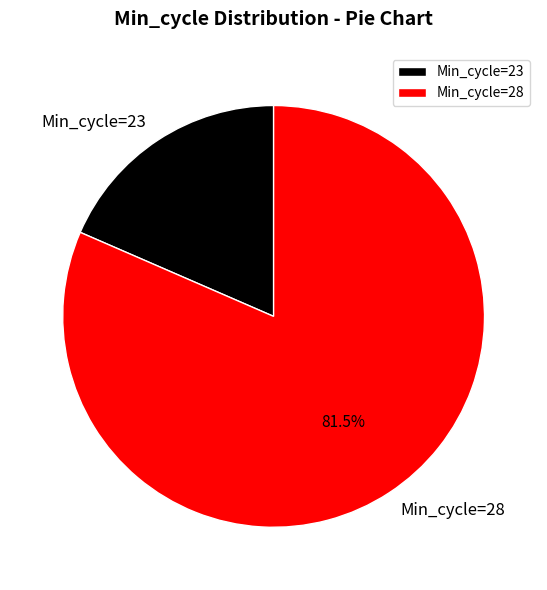

Between Min_cycle=23 and Min_cycle=28, which is larger?

Min_cycle=28